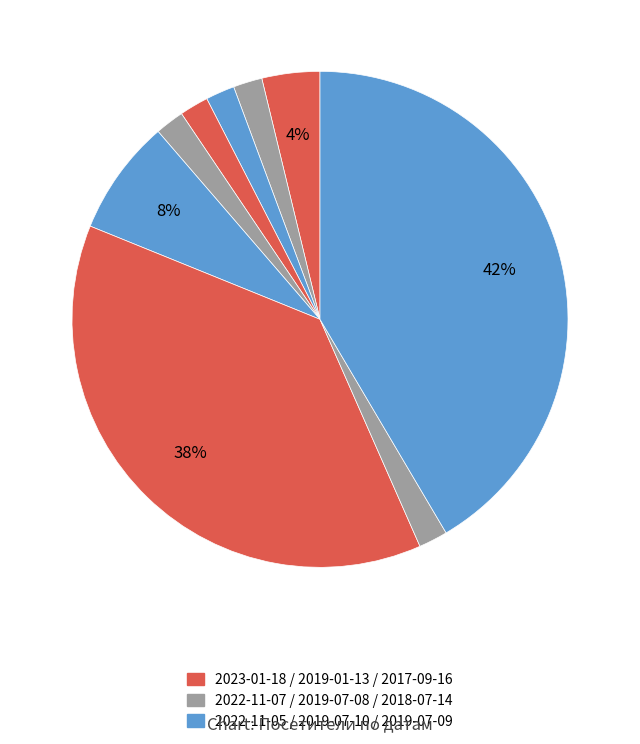

Count the number of slices in the pie.

9